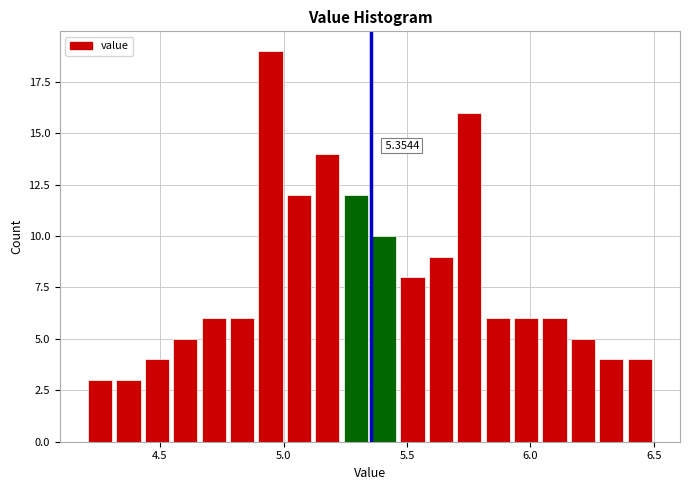

Around what value on the x-axis is the tallest bar? Give the approximate position of its centre, as read against the axis.

4.95